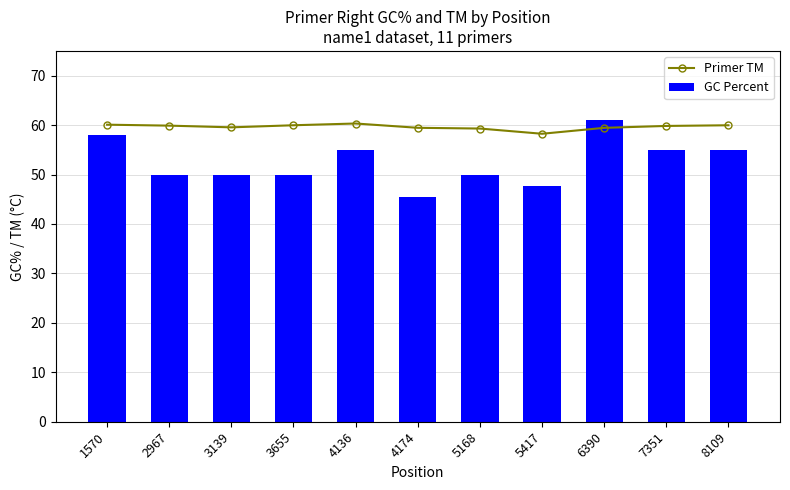

What is the value of the Primer TM bar at the 10th from the left?

59.8